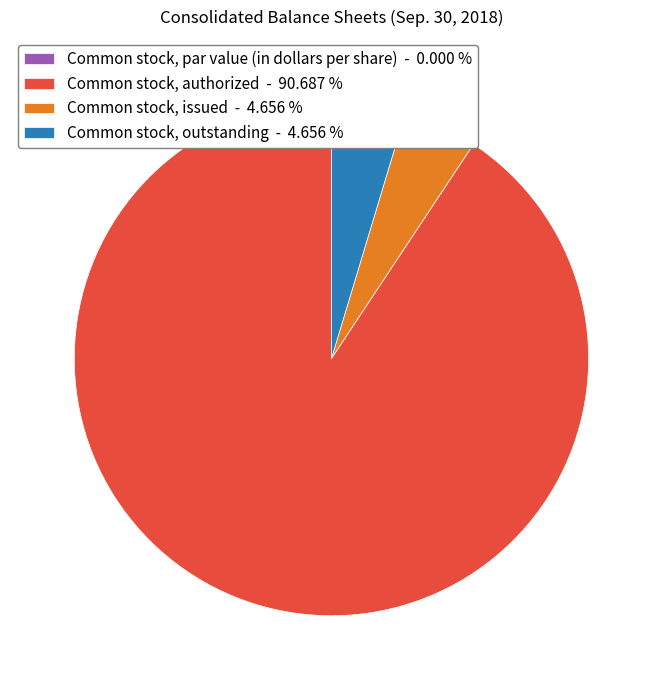

Which has a higher value, Common stock, issued - 4.656 % or Common stock, authorized - 90.687 %?

Common stock, authorized - 90.687 %